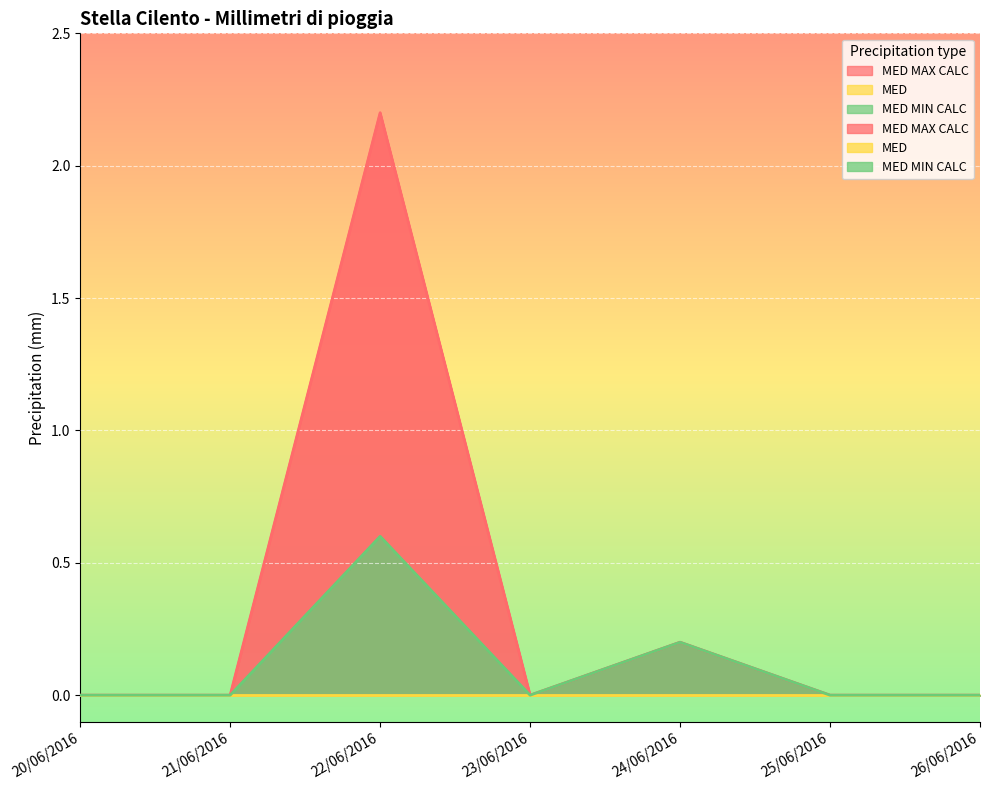

Reading right to left, extract all data points from this chart.

MED MAX CALC: 26/06/2016=0.0	25/06/2016=0.0	24/06/2016=0.2	23/06/2016=0.0	22/06/2016=2.2	21/06/2016=0.0	20/06/2016=0.0
MED MIN CALC: 26/06/2016=0.0	25/06/2016=0.0	24/06/2016=0.2	23/06/2016=0.0	22/06/2016=0.6	21/06/2016=0.0	20/06/2016=0.0